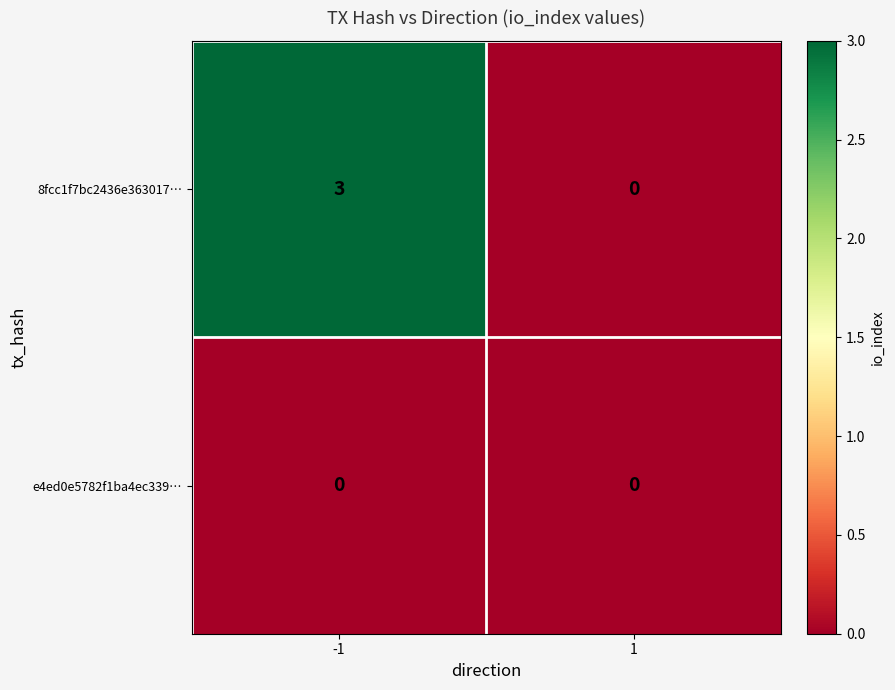

Is it true that 8fcc1f7bc2436e363017… equals 0 at 1?

True